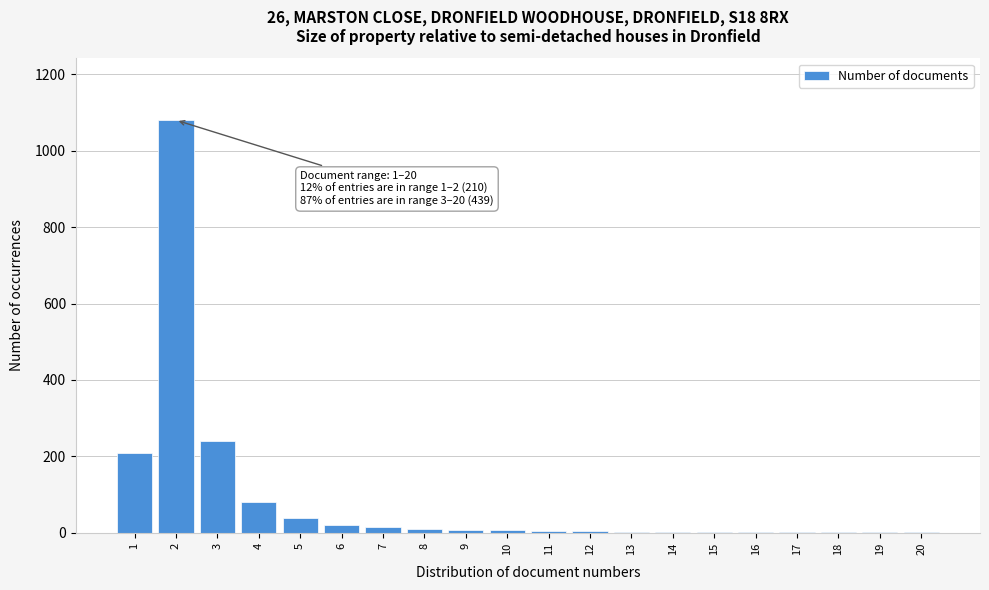

What is the sum of all values?

1733